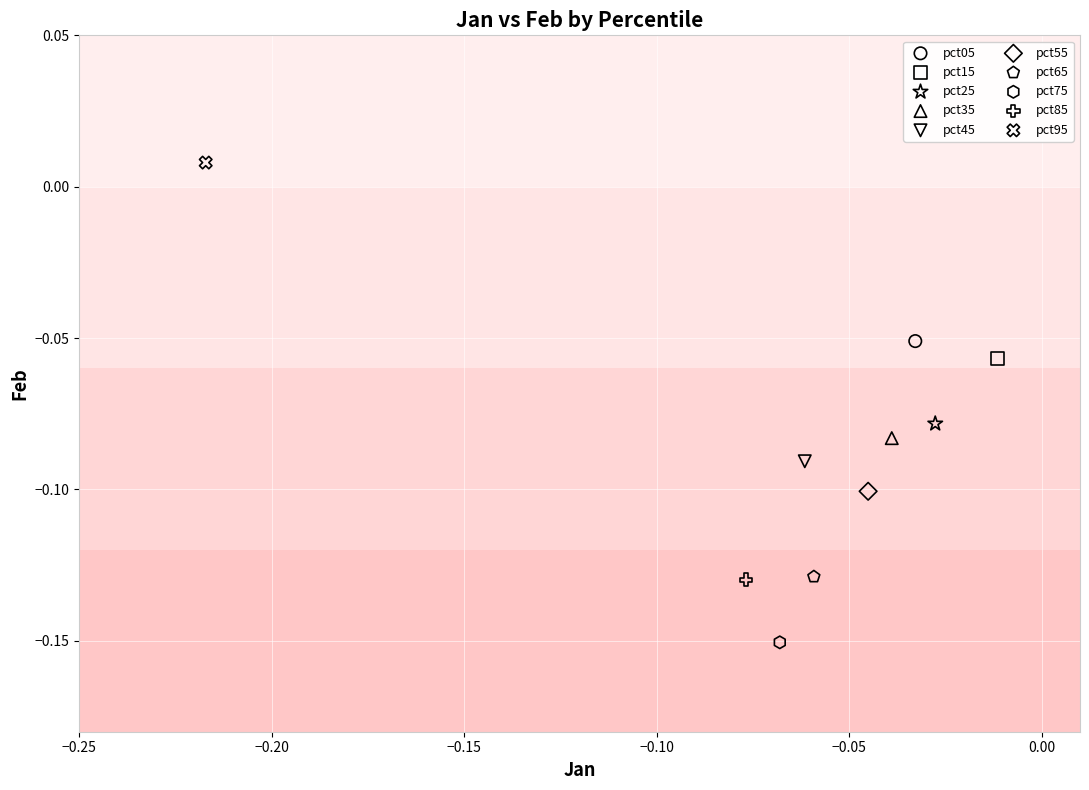

Which series contains the lowest Y value?

pct75